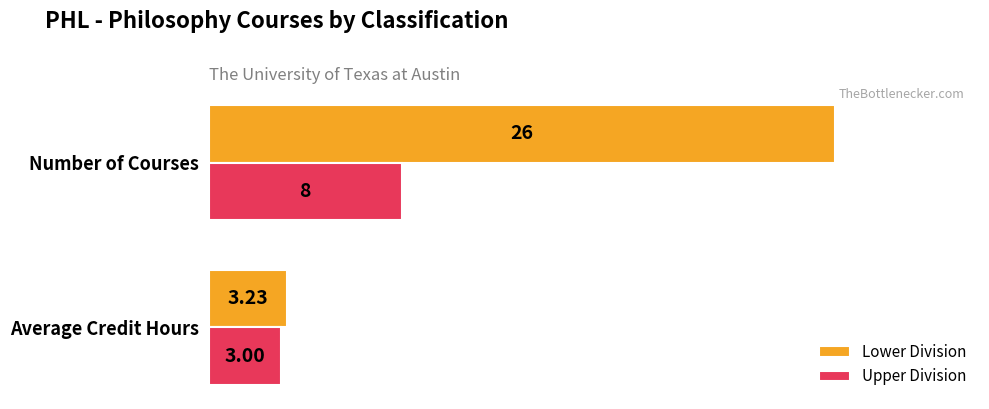

What is the sum of all Lower Division values?

29.2